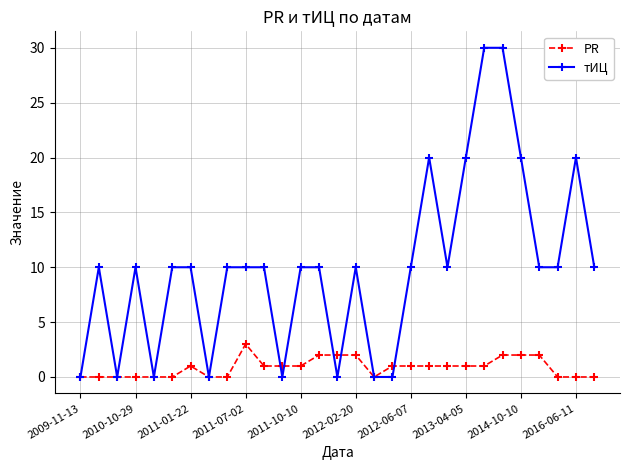

List the series in order of their overall mean, highest first.

тИЦ, PR